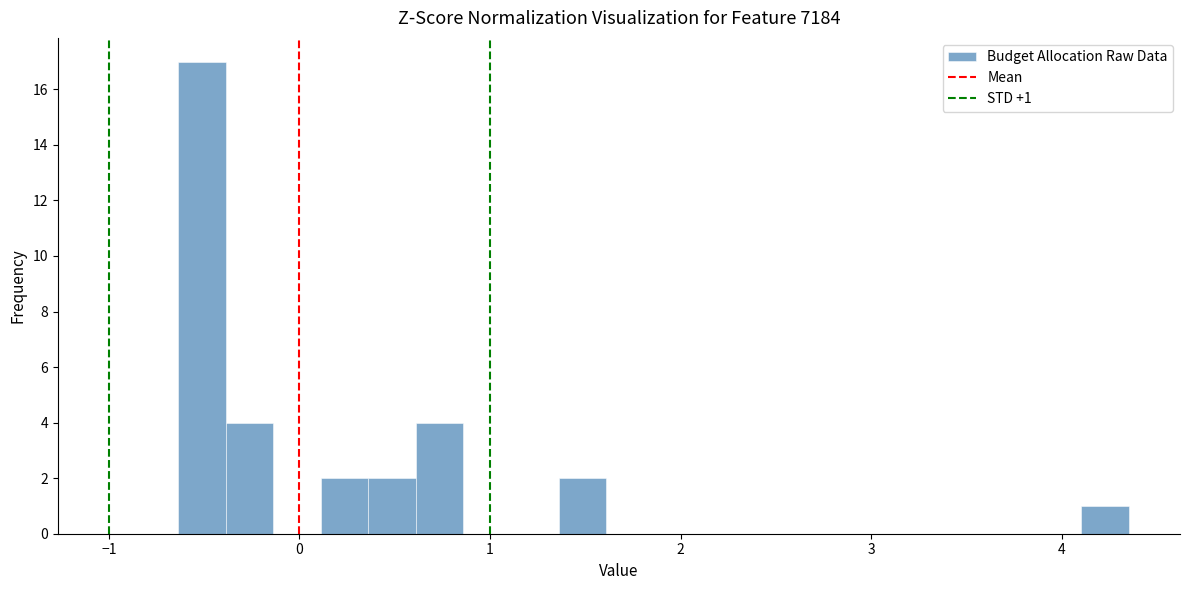

Read against the x-axis, roughly where is the centre of the tallest bar?

-0.5